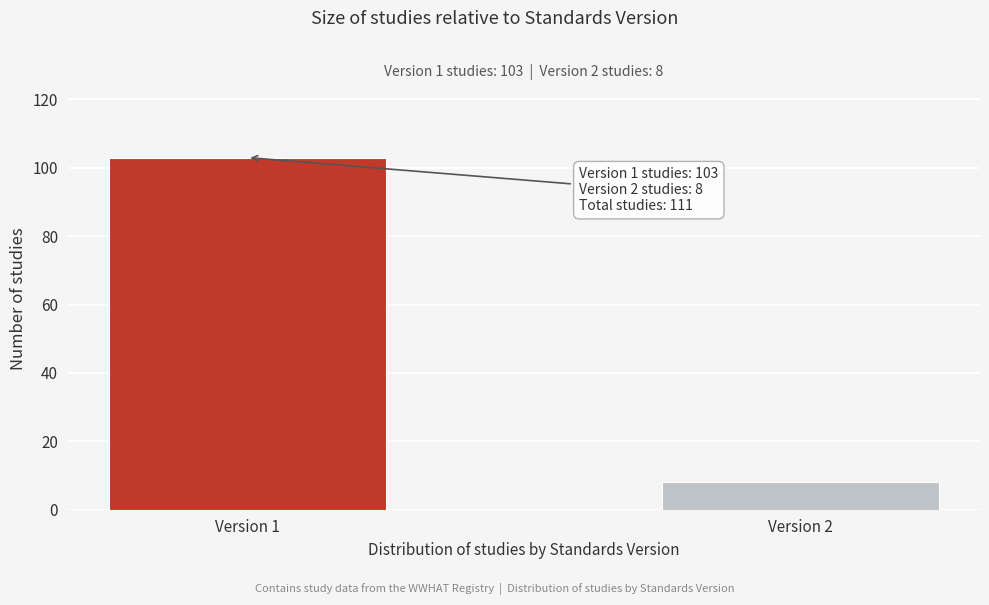

Reading right to left, extract all data points from this chart.

Version 2=8	Version 1=103